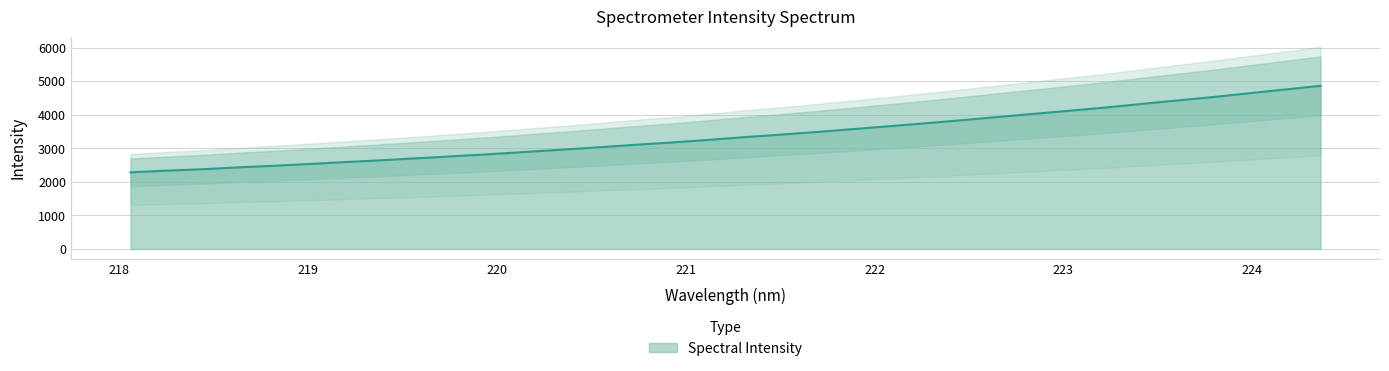

List the labels in order of value, smallest first.

218.0596, 218.2508, 218.442, 218.6332, 218.8244, 219.0156, 219.2067, 219.3979, 219.589, 219.7801, 219.9712, 220.1623, 220.3533, 220.5444, 220.7354, 220.9264, 221.1174, 221.3083, 221.4993, 221.6902, 221.8812, 222.0721, 222.263, 222.4538, 222.6447, 222.8355, 223.0264, 223.2172, 223.408, 223.5987, 223.7895, 223.9802, 224.1709, 224.3616